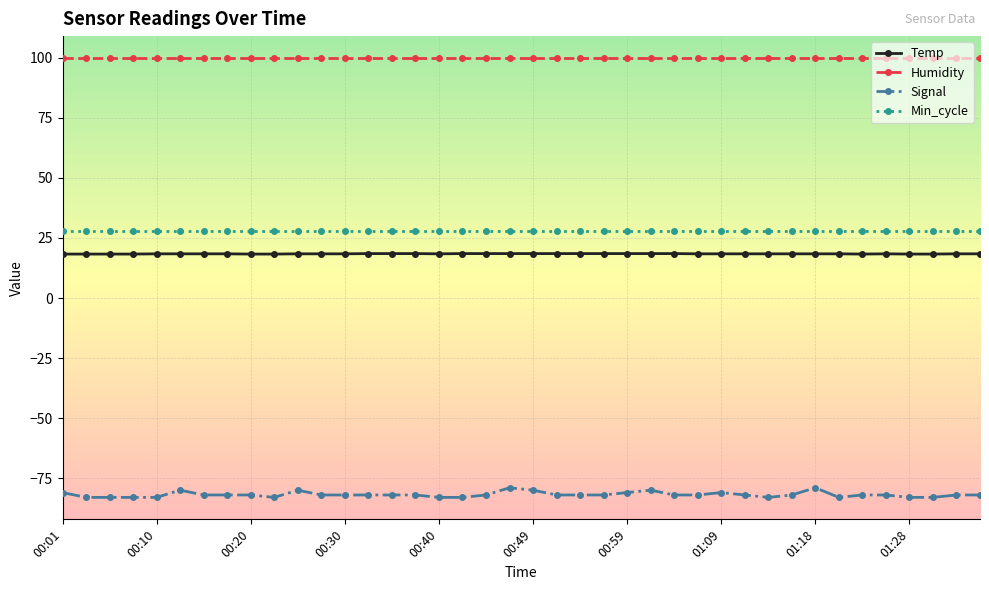

True or false: Signal has more than 0 points higher than both neighbors.

True